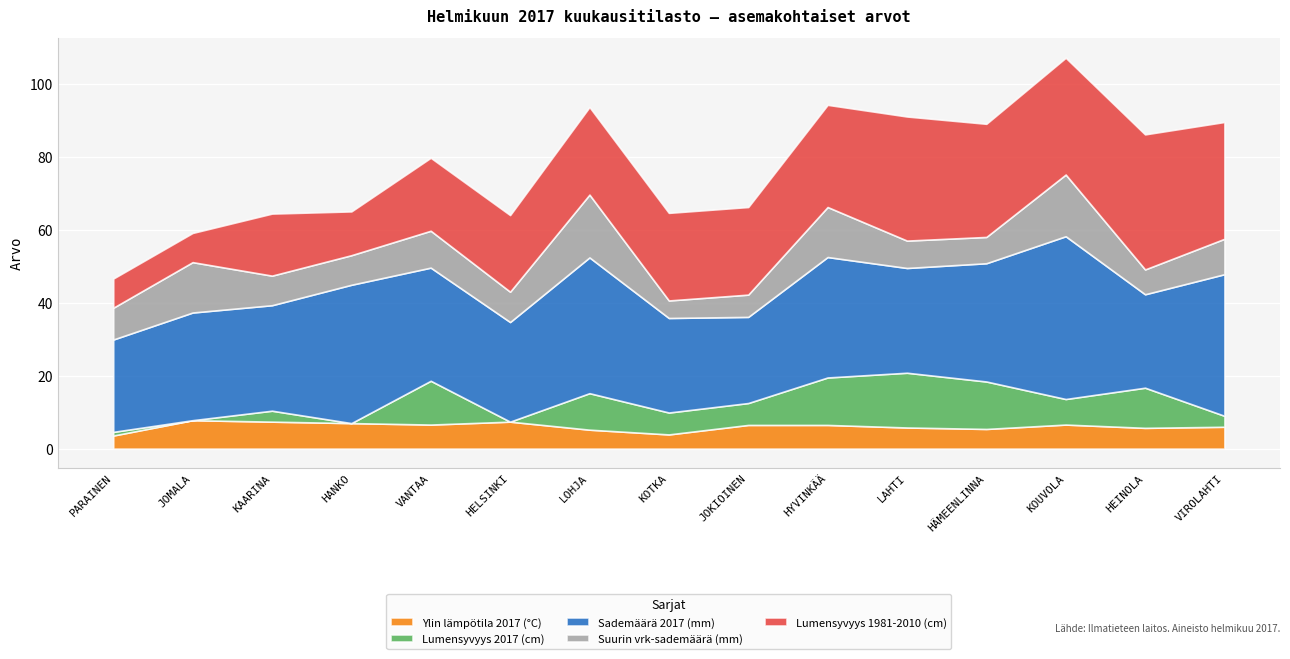

What are all the series names shown in the legend?

Ylin lämpötila 2017 (°C), Lumensyvyys 2017 (cm), Sademäärä 2017 (mm), Suurin vrk-sademäärä (mm), Lumensyvyys 1981-2010 (cm)